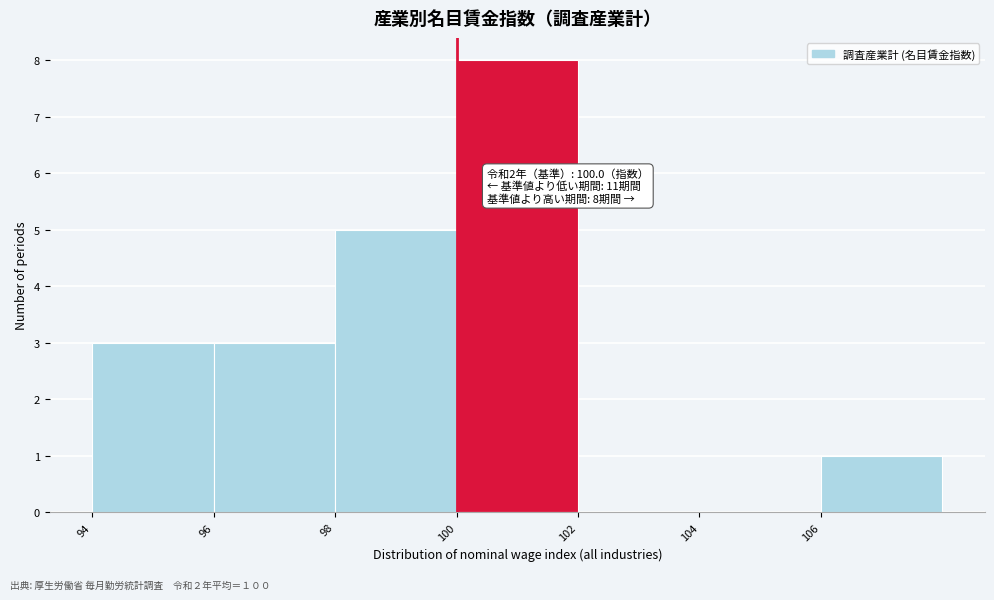

Over which range of the x-axis is the bar tallest?

100 to 102